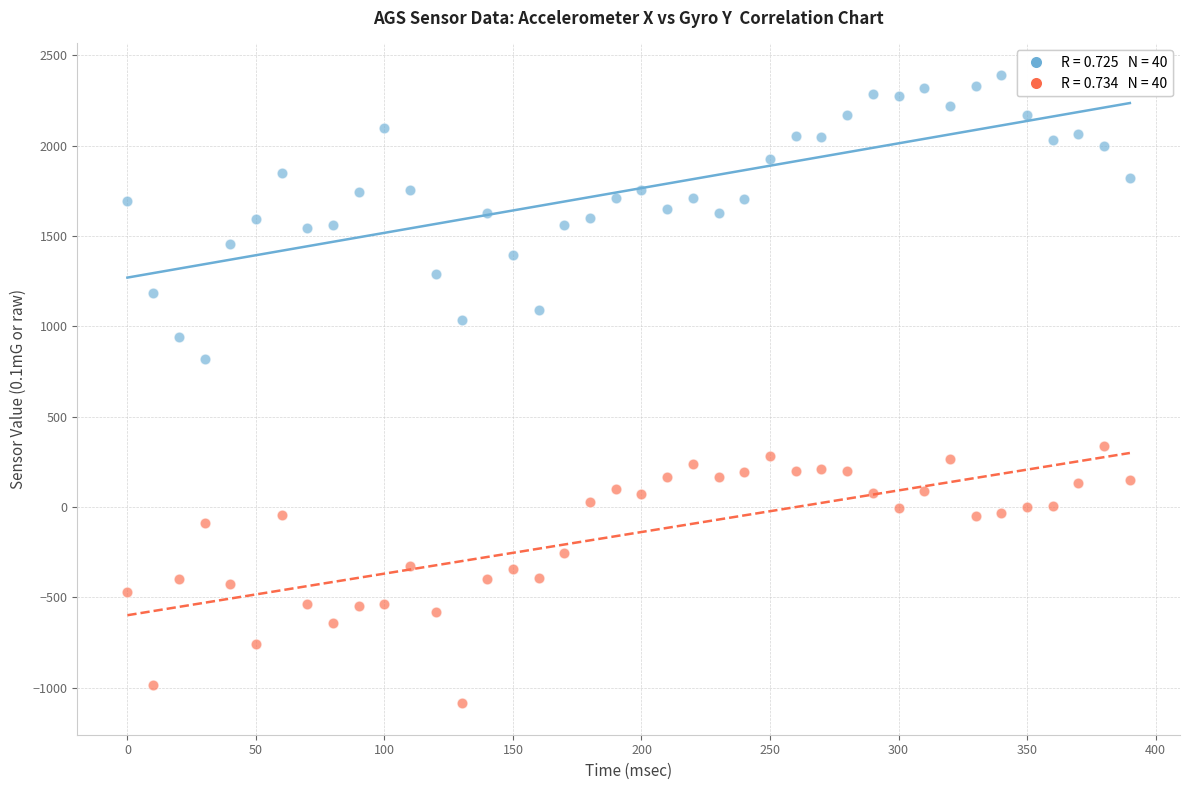

Across all data points, what is the range of X values (max minus min)?

390